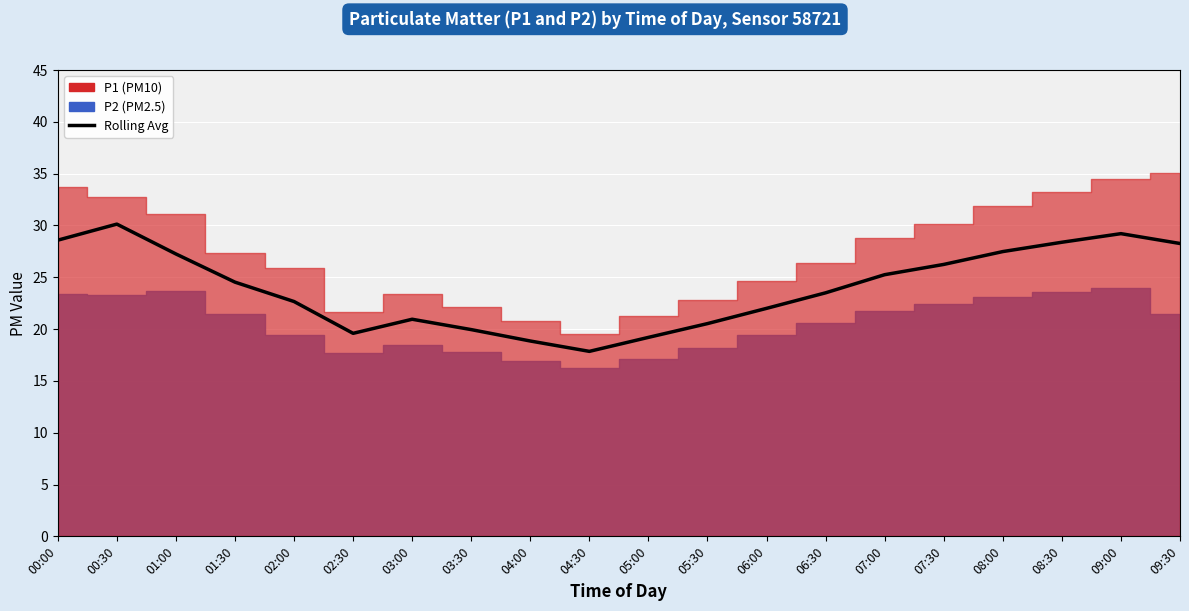

What position from the right is 02:30?

15